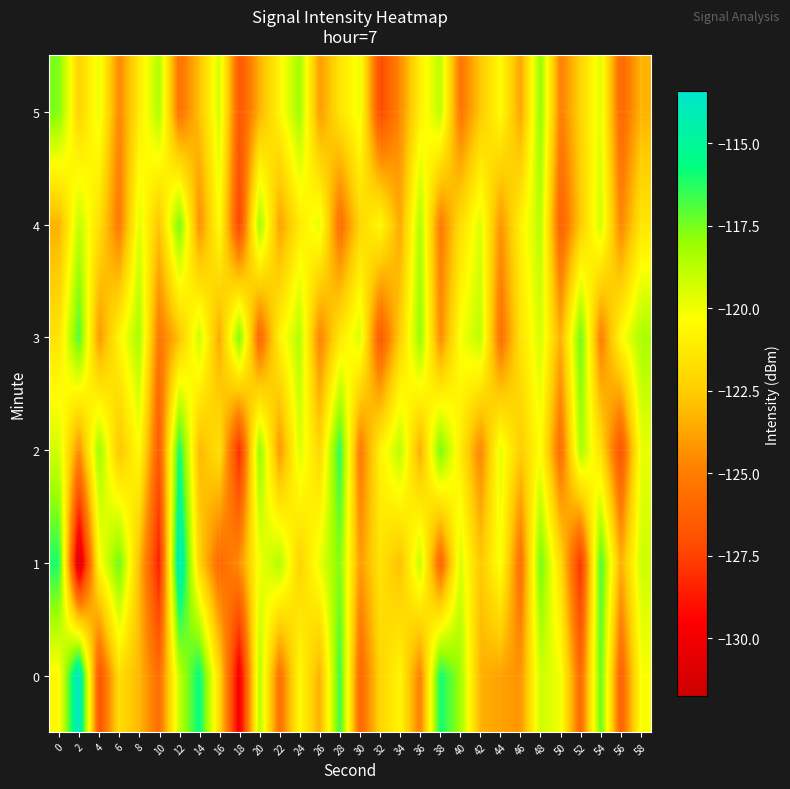

What is the difference between the highest and lowest values at 46?

4.9